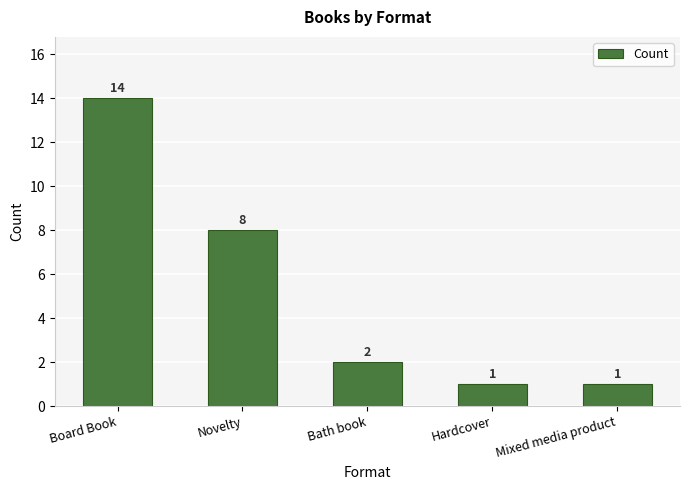

Reading right to left, transcribe all the data shown in this chart.

Mixed media product=1	Hardcover=1	Bath book=2	Novelty=8	Board Book=14